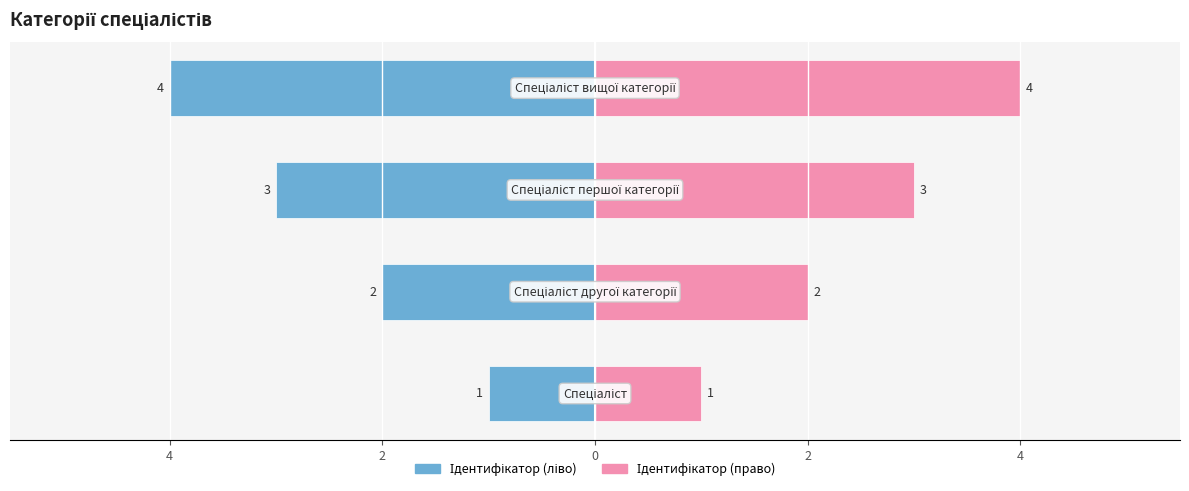

Count the number of data series in this chart.

2